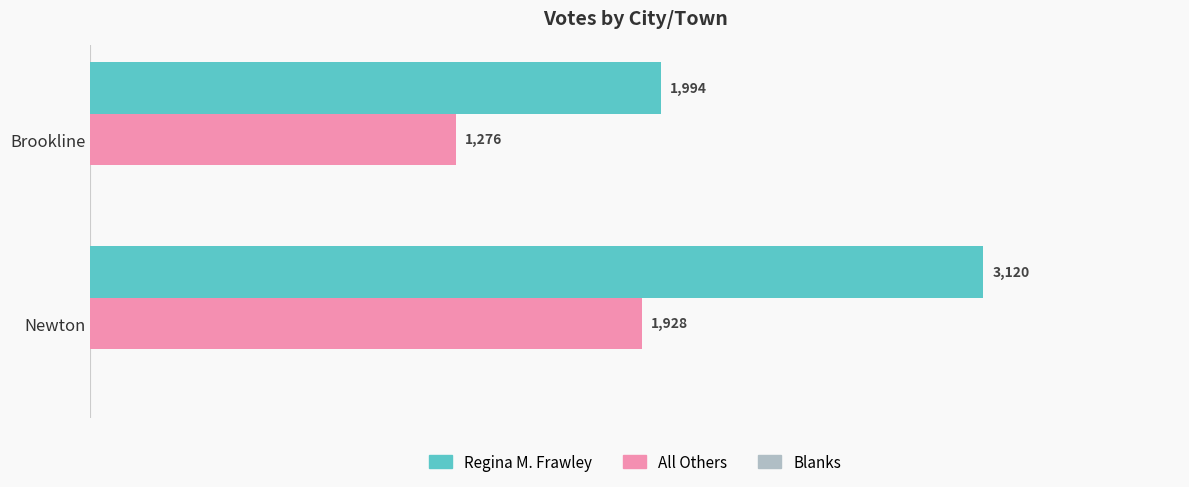

Which series has the widest spread of values?

Regina M. Frawley